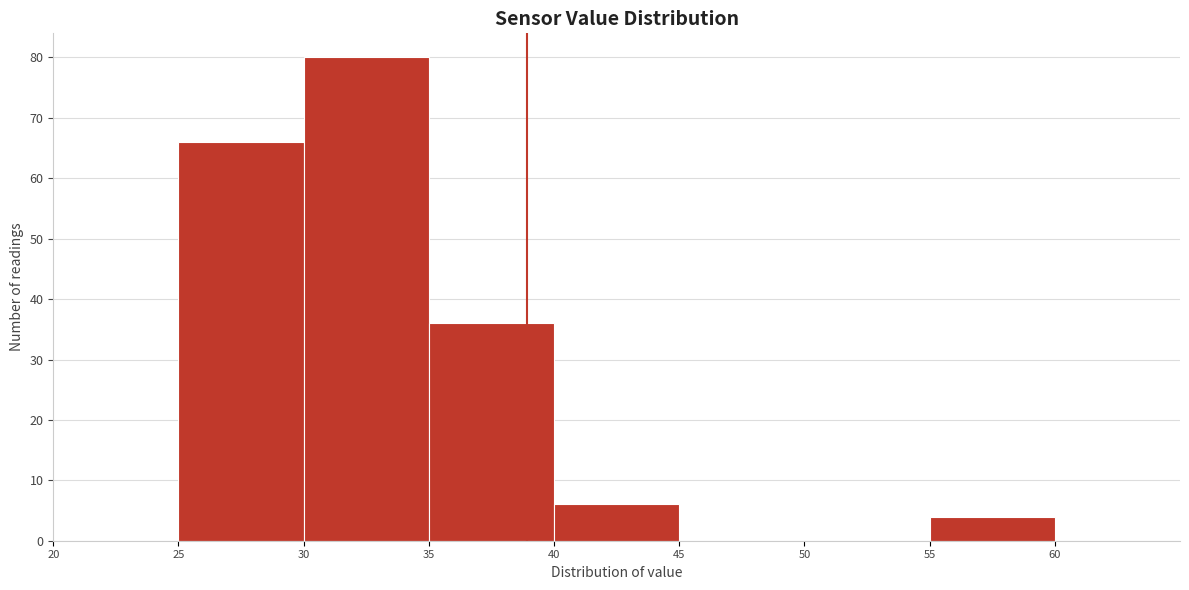

Over which range of the x-axis is the bar tallest?

30 to 35